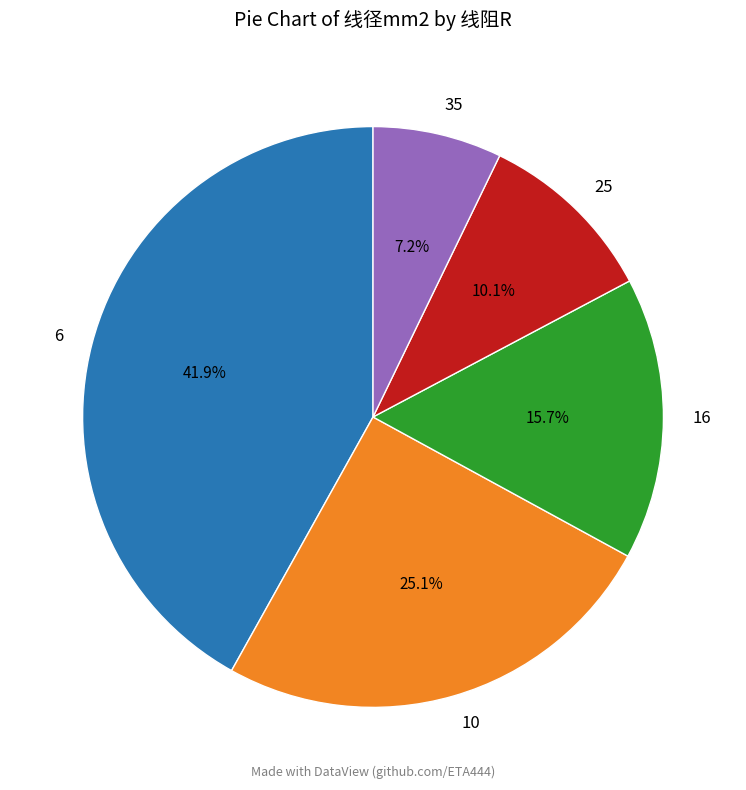

To the nearest percent, what is the average slice percentage?

20%